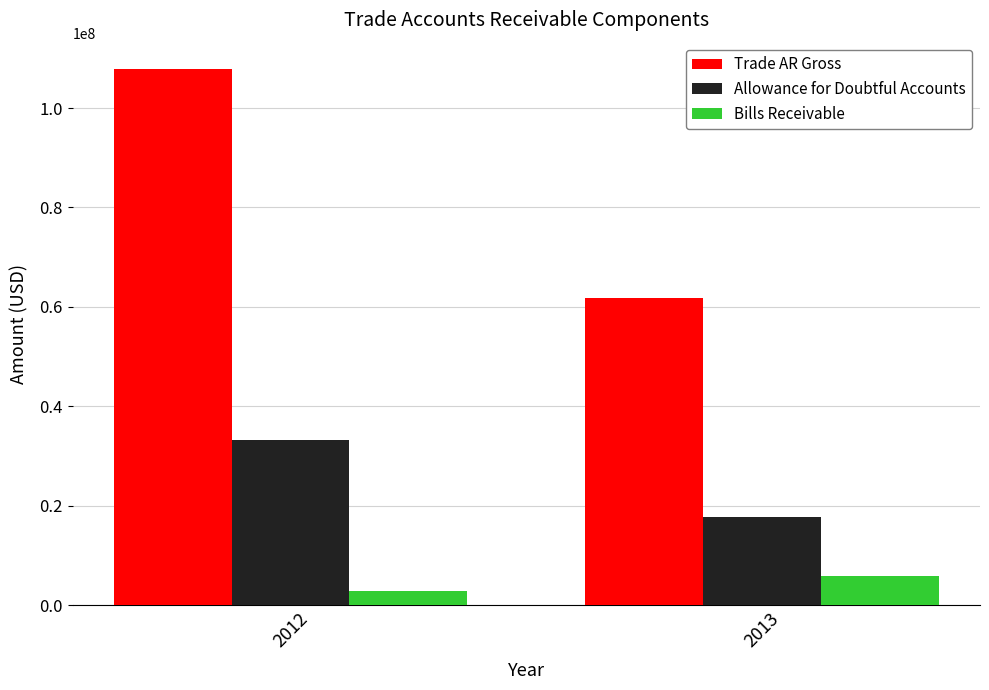

The Allowance for Doubtful Accounts series shows 15586288 at 2012. True or false?

False